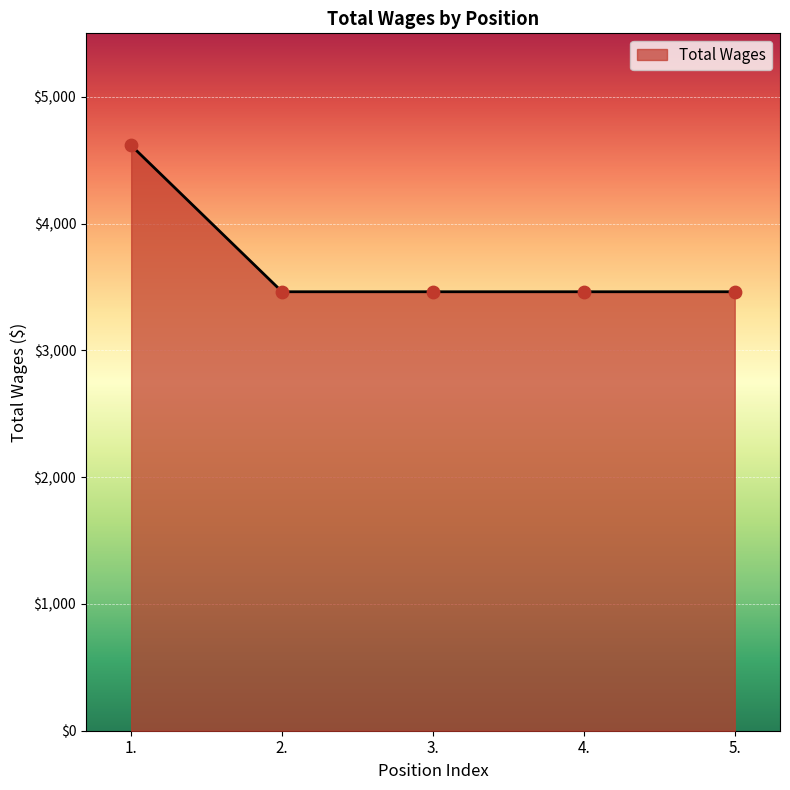

Approximately how many times larger is the value at 3. compared to 1.?

0.8